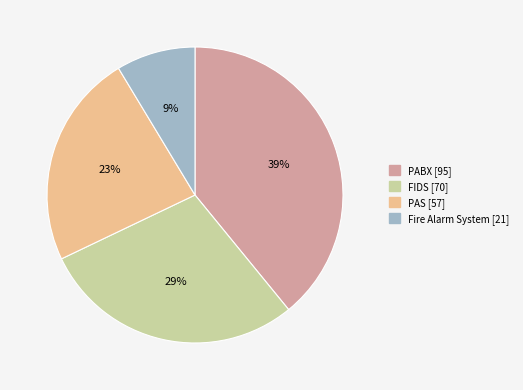

Do PAS and Fire Alarm System together represent more than half of the pie?

No